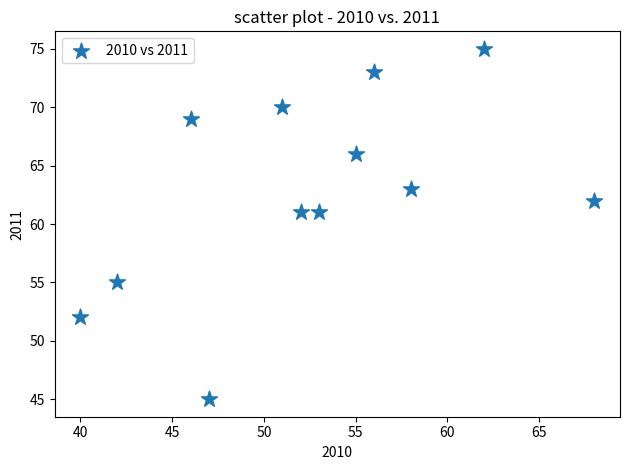

What is the average Y value?

63